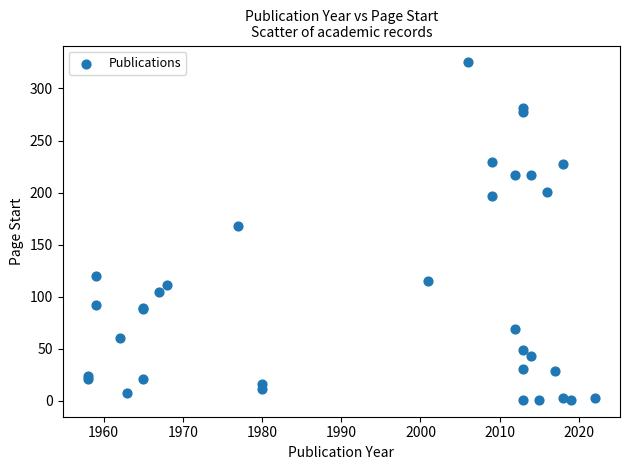

What Y value in the scatter plot is closest to 163?

168